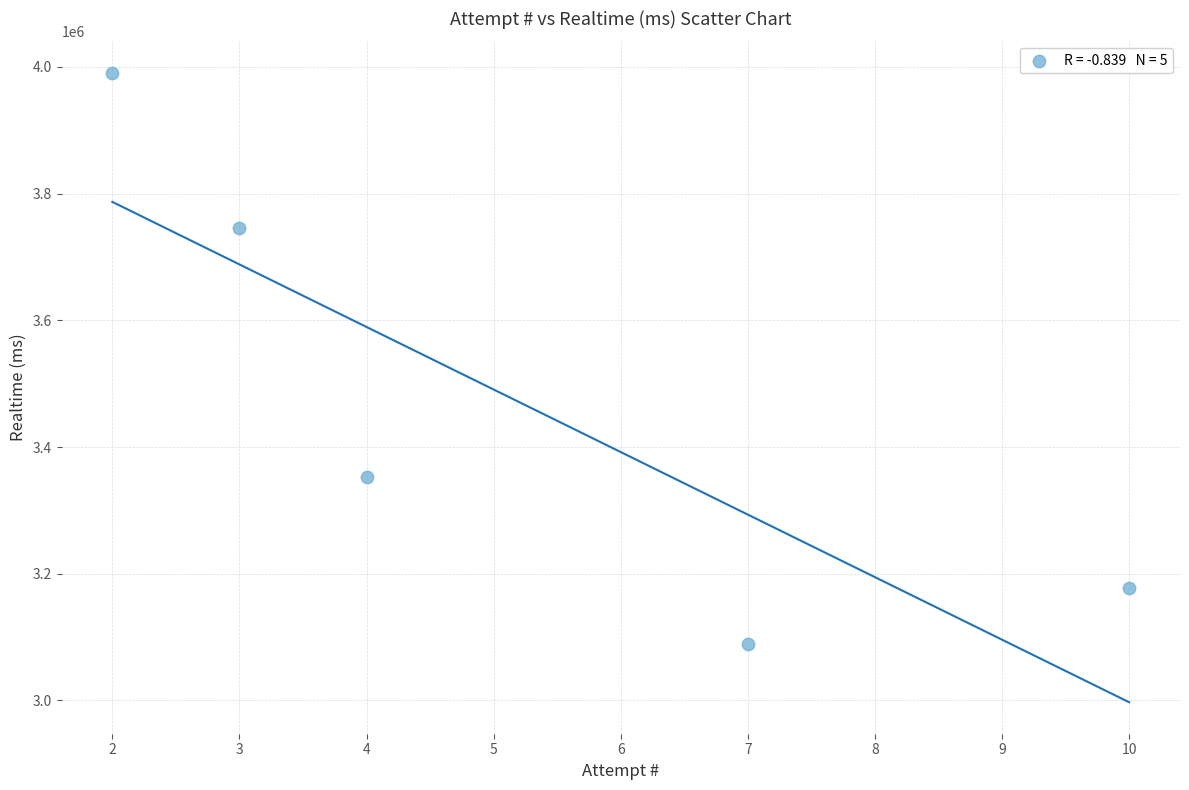

What is the range of X values (max minus min)?

8